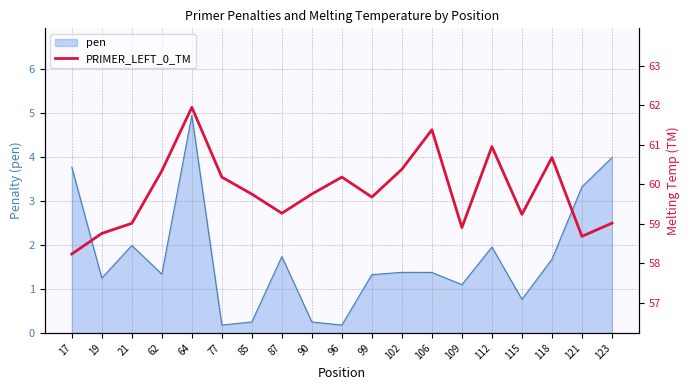

At which category does the data reach its first local peak?

64